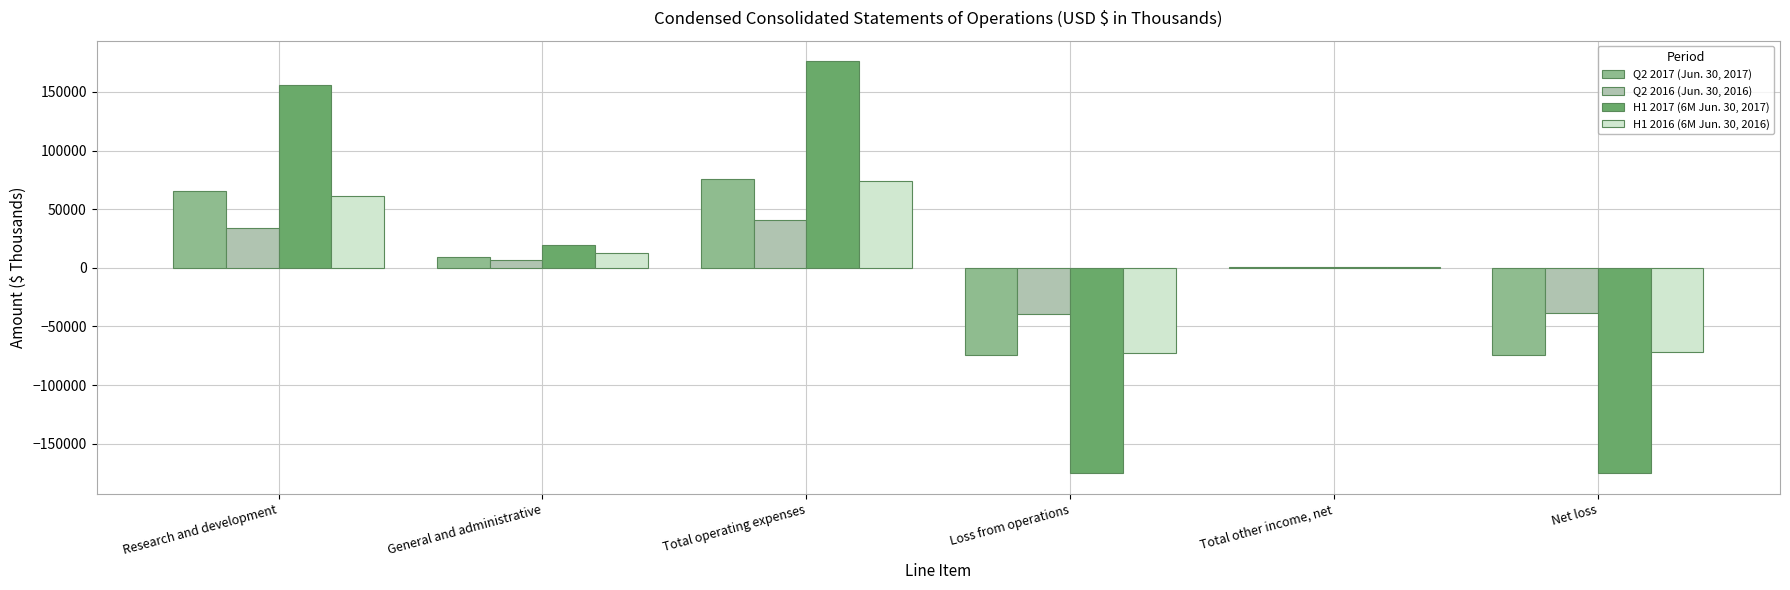

What is the sum of the Q2 2017 (Jun. 30, 2017) values at Research and development and Loss from operations?

-9548